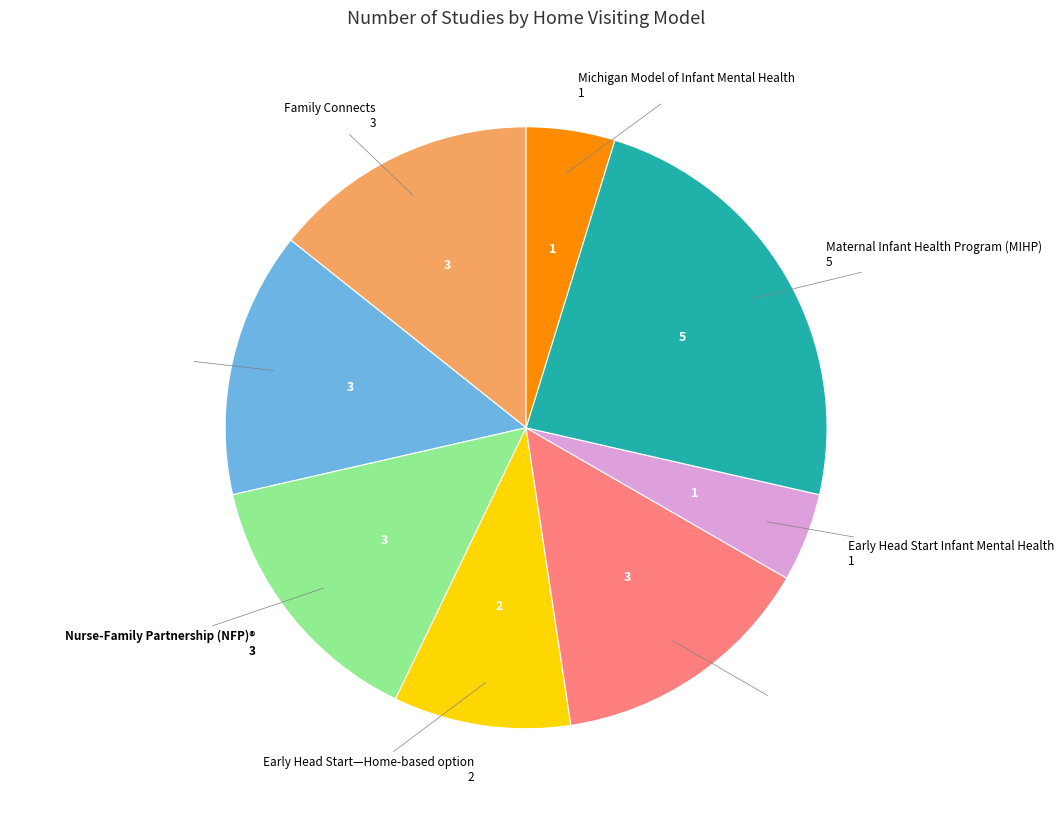

Is there any slice that represents more than half of the pie?

No